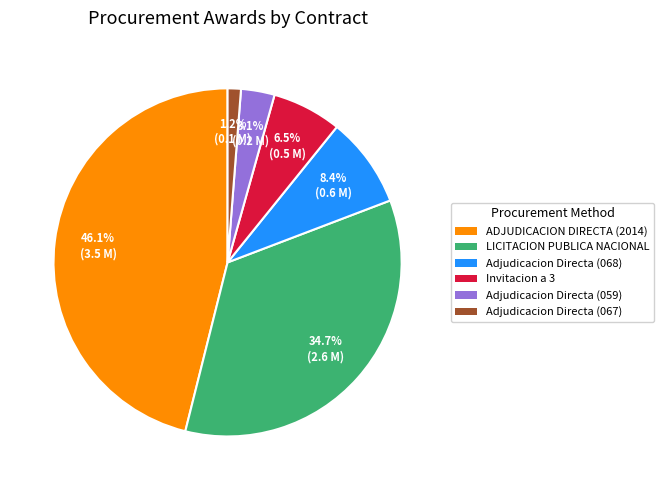

Is there a majority slice in this chart?

No